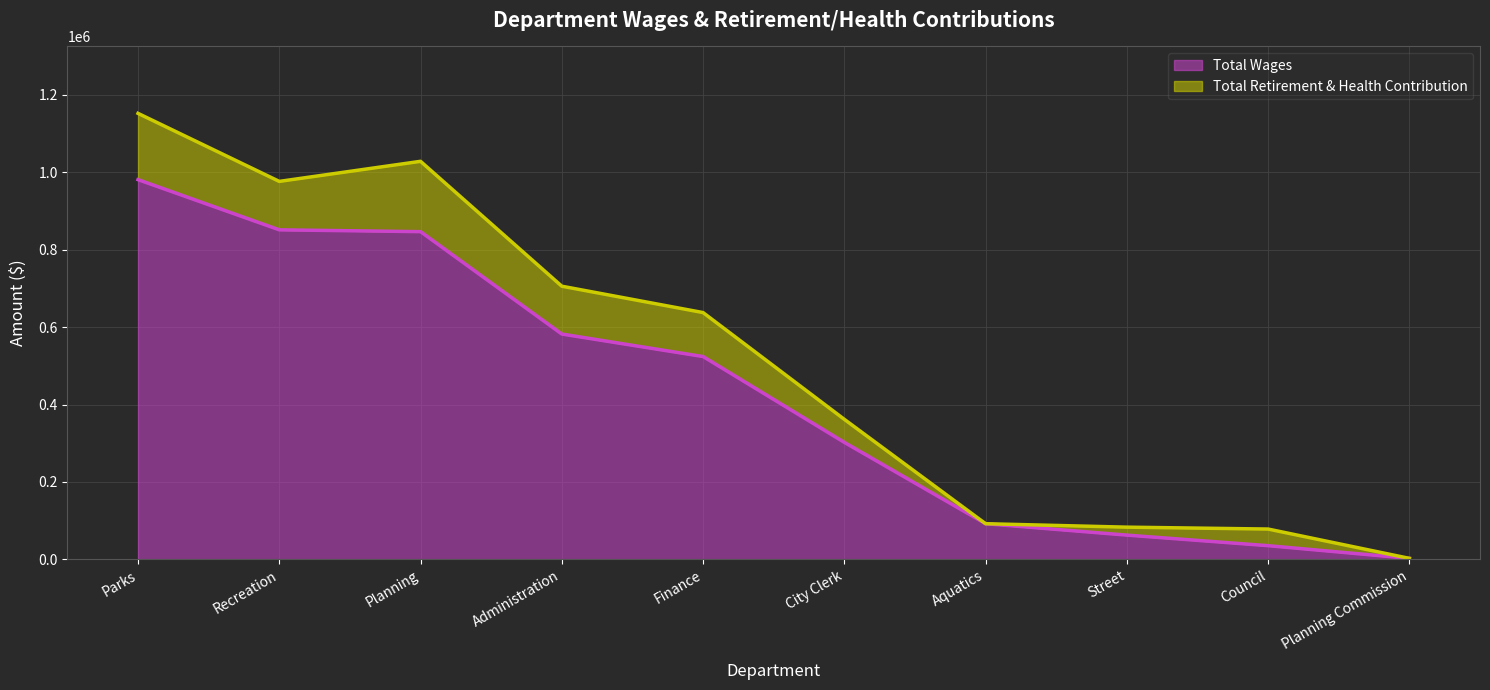

Between Finance and Aquatics, which is larger?

Finance